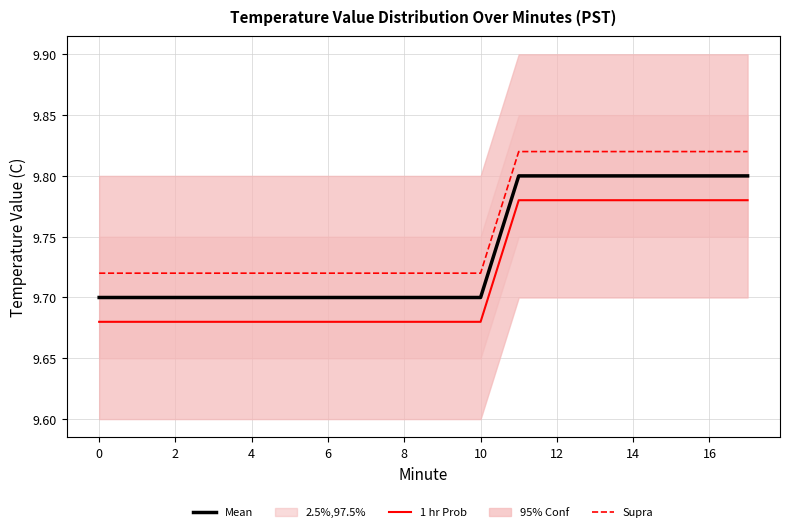

What is the value of the 1 hr Prob point at the 11th from the left?

9.7